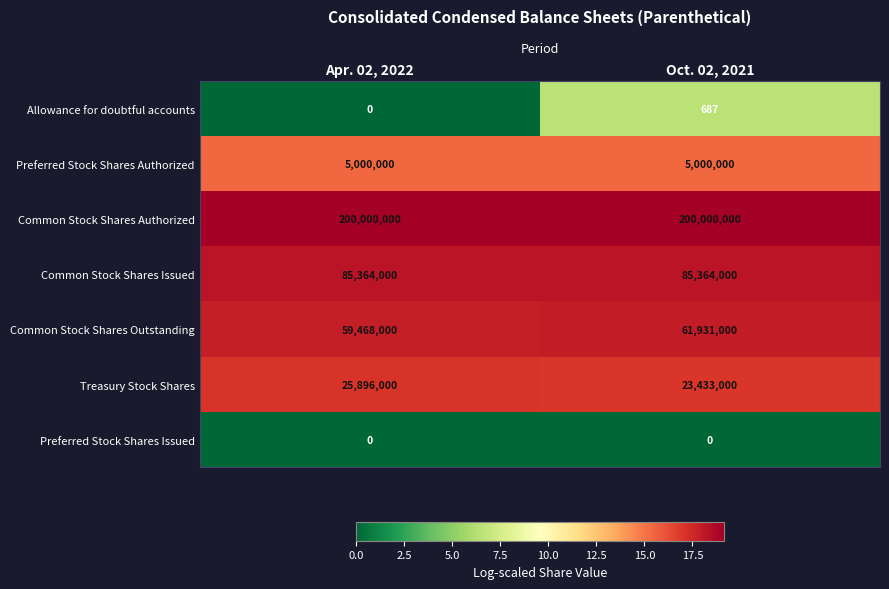

The value of Treasury Stock Shares at Oct. 02, 2021 is 41251046. True or false?

False